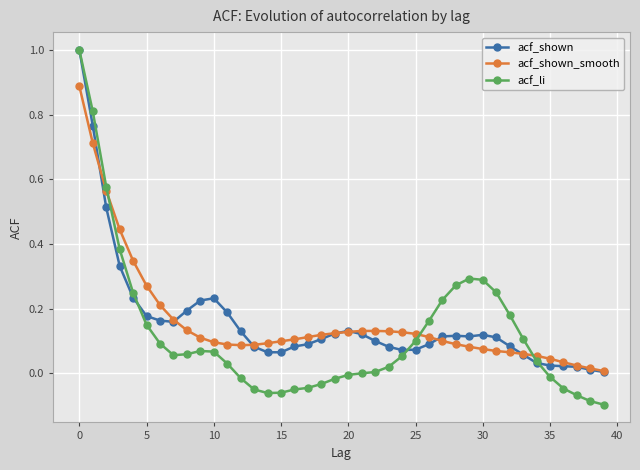

At how many categories does at least one series exceed 0?

40